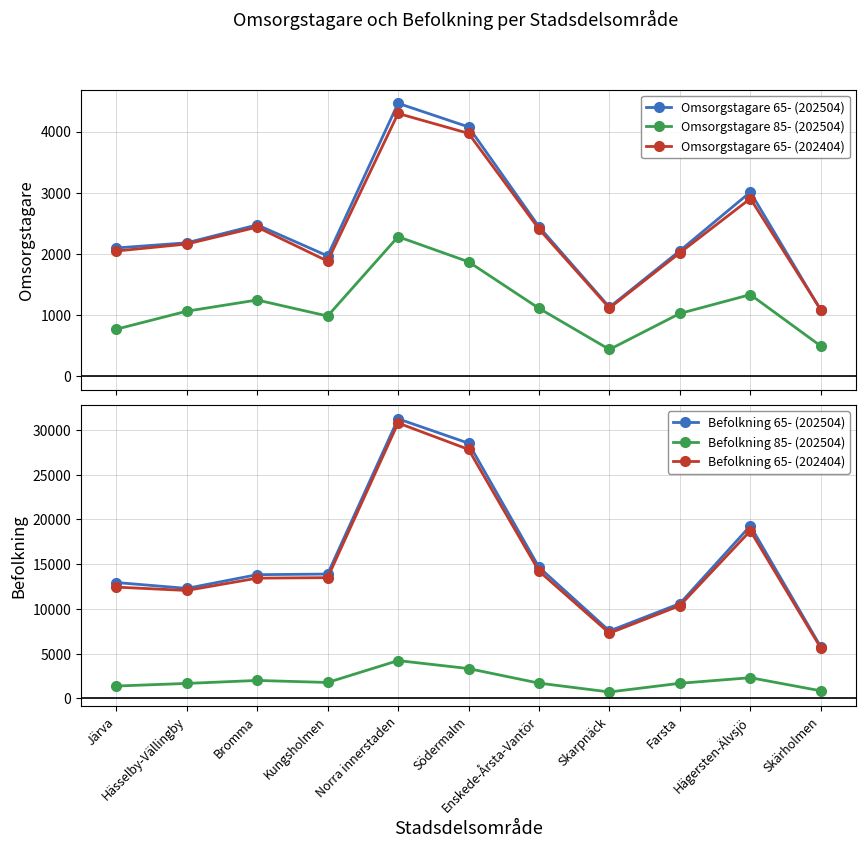

Reading left to right, transcribe all the data shown in this chart.

Omsorgstagare 65- (202504): Järva=2099	Hässelby-Vällingby=2183	Bromma=2476	Kungsholmen=1969	Norra innerstaden=4462	Södermalm=4076	Enskede-Årsta-Vantör=2446	Skarpnäck=1132	Farsta=2054	Hägersten-Älvsjö=3012	Skärholmen=1082
Omsorgstagare 85- (202504): Järva=772	Hässelby-Vällingby=1066	Bromma=1249	Kungsholmen=987	Norra innerstaden=2283	Södermalm=1873	Enskede-Årsta-Vantör=1113	Skarpnäck=441	Farsta=1029	Hägersten-Älvsjö=1337	Skärholmen=497
Omsorgstagare 65- (202404): Järva=2049	Hässelby-Vällingby=2163	Bromma=2439	Kungsholmen=1884	Norra innerstaden=4296	Södermalm=3971	Enskede-Årsta-Vantör=2408	Skarpnäck=1117	Farsta=2020	Hägersten-Älvsjö=2906	Skärholmen=1090
Befolkning 65- (202504): Järva=12954	Hässelby-Vällingby=12301	Bromma=13831	Kungsholmen=13901	Norra innerstaden=31243	Södermalm=28518	Enskede-Årsta-Vantör=14659	Skarpnäck=7543	Farsta=10606	Hägersten-Älvsjö=19288	Skärholmen=5765
Befolkning 85- (202504): Järva=1391	Hässelby-Vällingby=1682	Bromma=2016	Kungsholmen=1789	Norra innerstaden=4234	Södermalm=3342	Enskede-Årsta-Vantör=1715	Skarpnäck=727	Farsta=1698	Hägersten-Älvsjö=2321	Skärholmen=857
Befolkning 65- (202404): Järva=12442	Hässelby-Vällingby=12067	Bromma=13442	Kungsholmen=13498	Norra innerstaden=30776	Södermalm=27824	Enskede-Årsta-Vantör=14228	Skarpnäck=7294	Farsta=10376	Hägersten-Älvsjö=18731	Skärholmen=5638